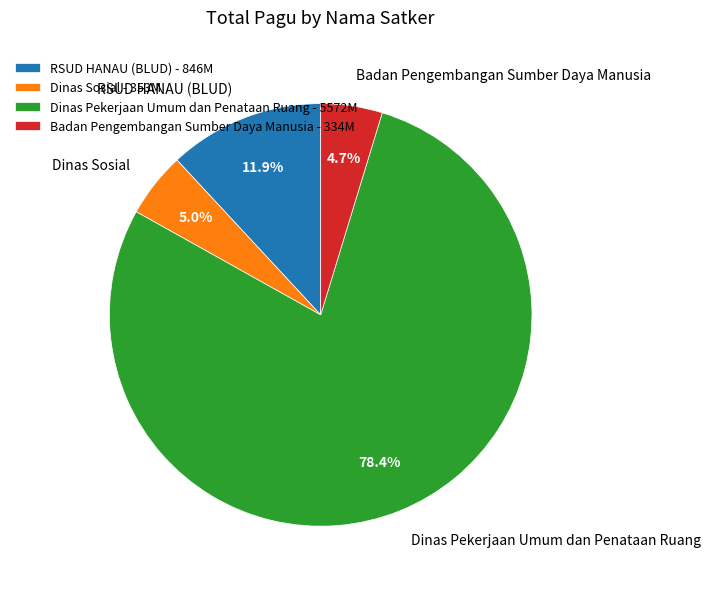

What is the ratio of the value at RSUD HANAU (BLUD) - 846M to the value at Badan Pengembangan Sumber Daya Manusia - 334M?

2.5